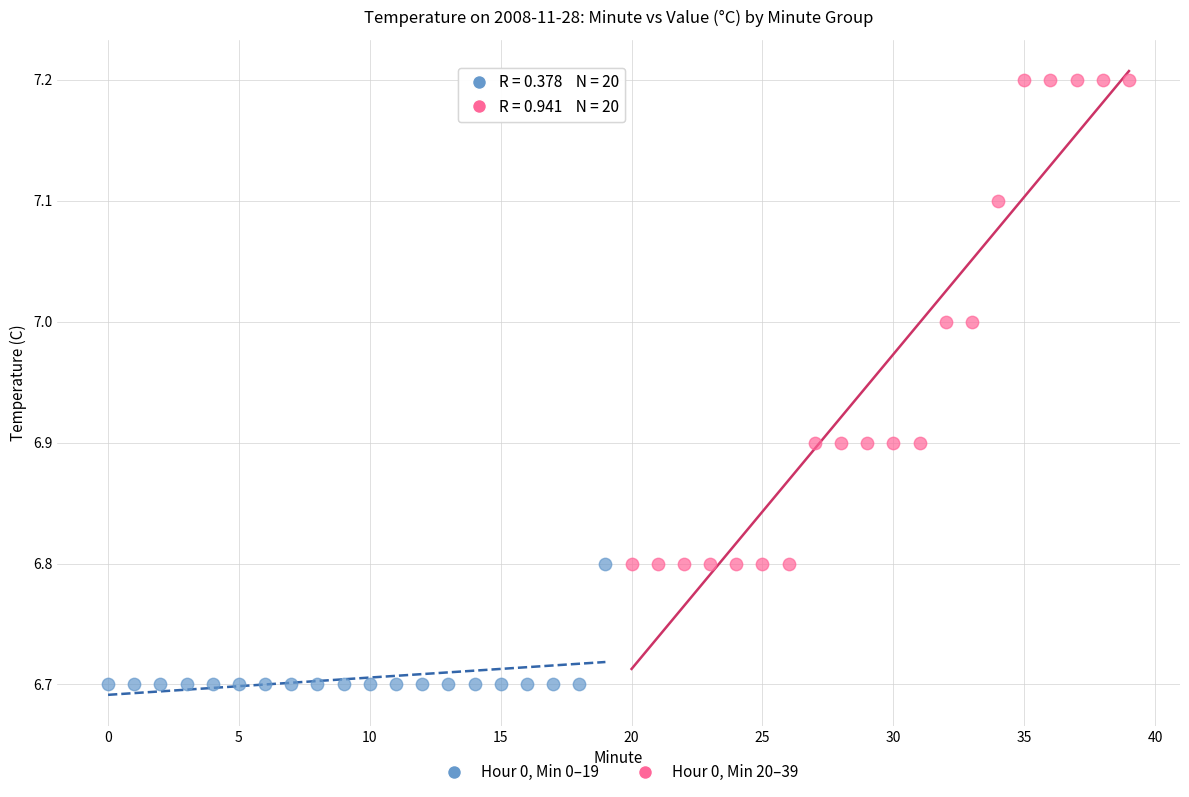

Which series reaches the minimum Y coordinate?

Hour 0, Min 0–19